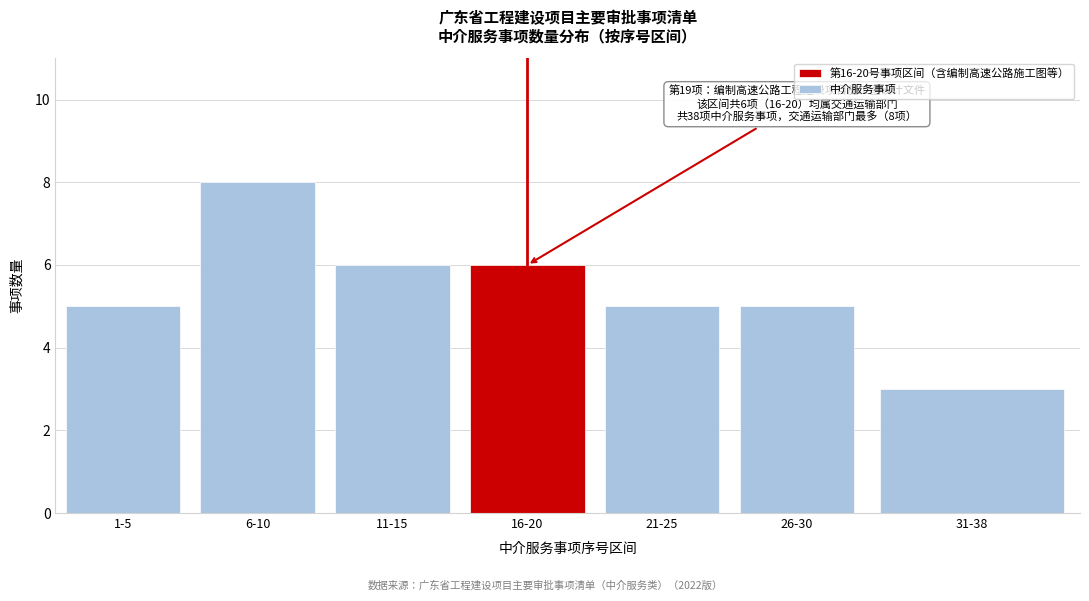

Reading right to left, transcribe all the data shown in this chart.

3	5	5	6	6	8	5